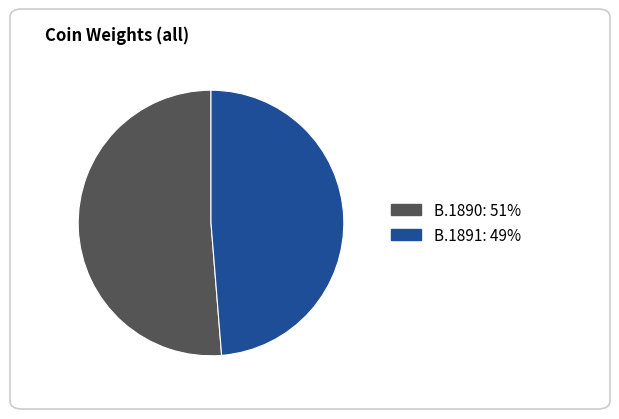

What is the ratio of the value at B.1891 to the value at B.1890?

1.0